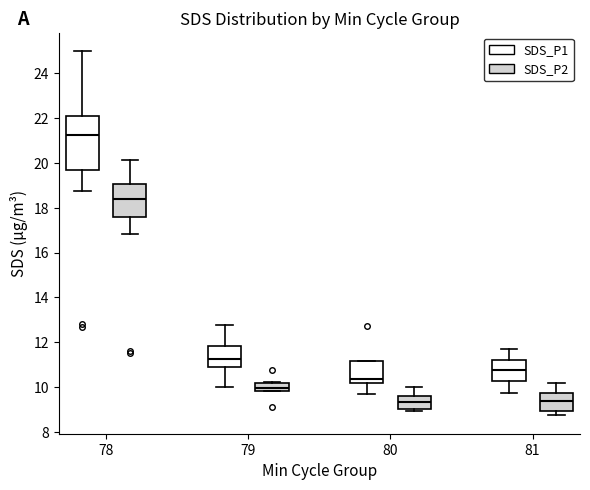

Comparing the boxes themselves (not the whiskers), which one is the tallest?

78 (SDS_P1)